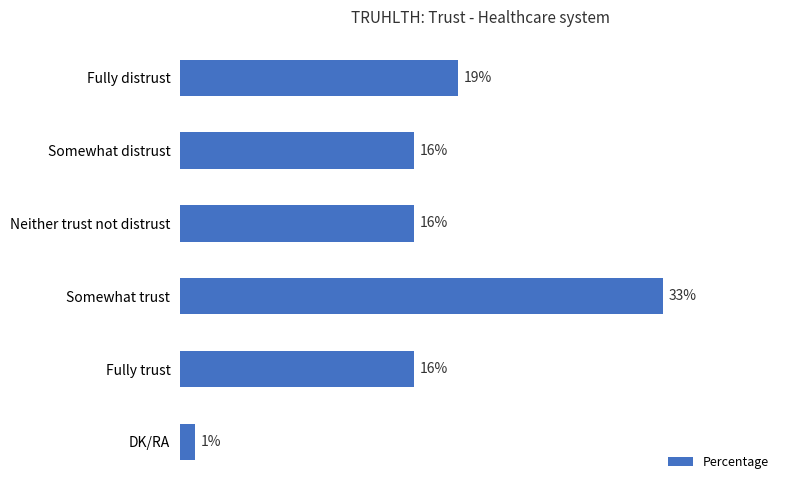

What is the label of the 6th bar from the top?

DK/RA